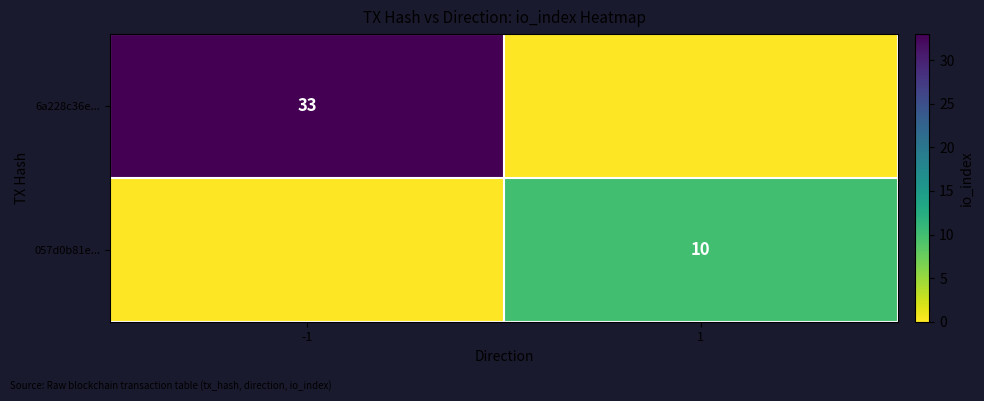

The 6a228c36e... series shows 57 at -1. True or false?

False